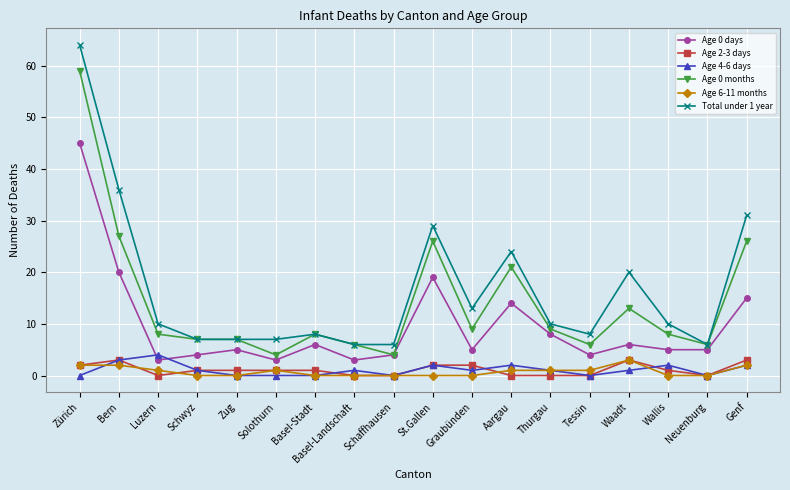

What is the value of the Total under 1 year point at the 6th from the left?

7